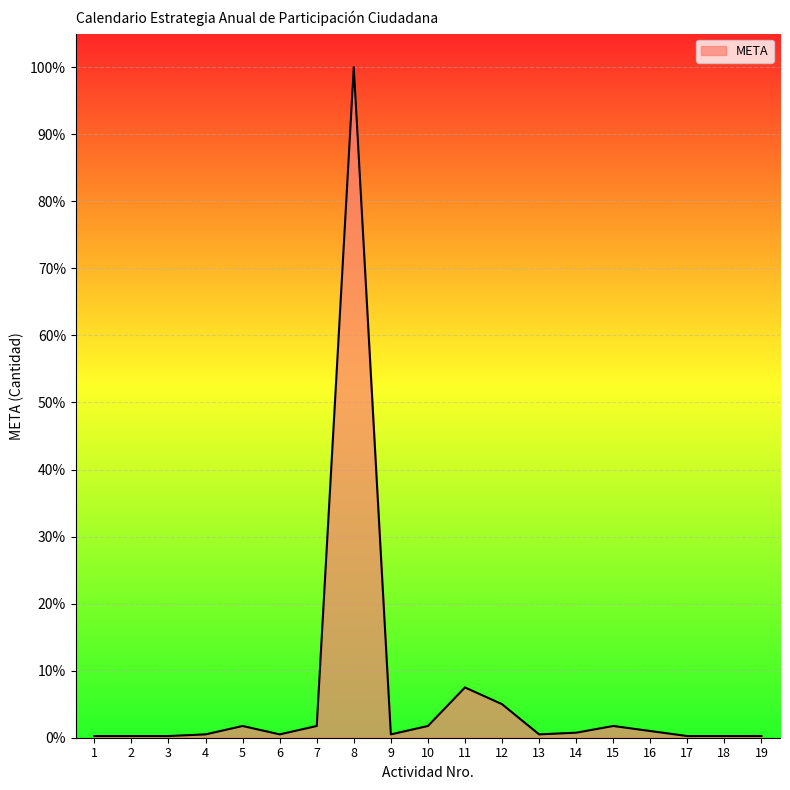

True or false: the data shows 0.2 at 17.

True